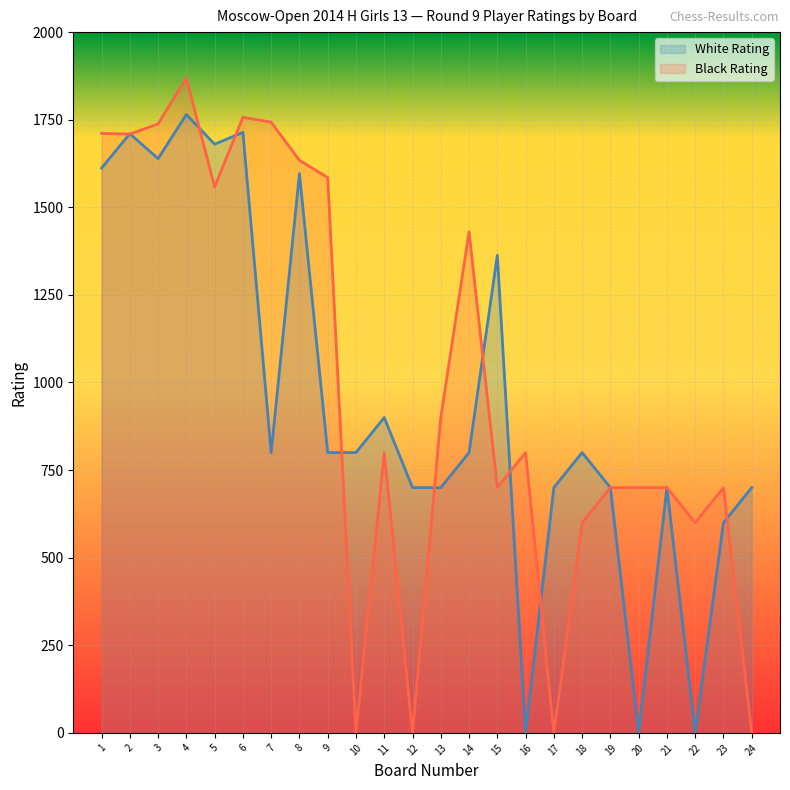

Does the chart display data point markers on the line(s)?

No